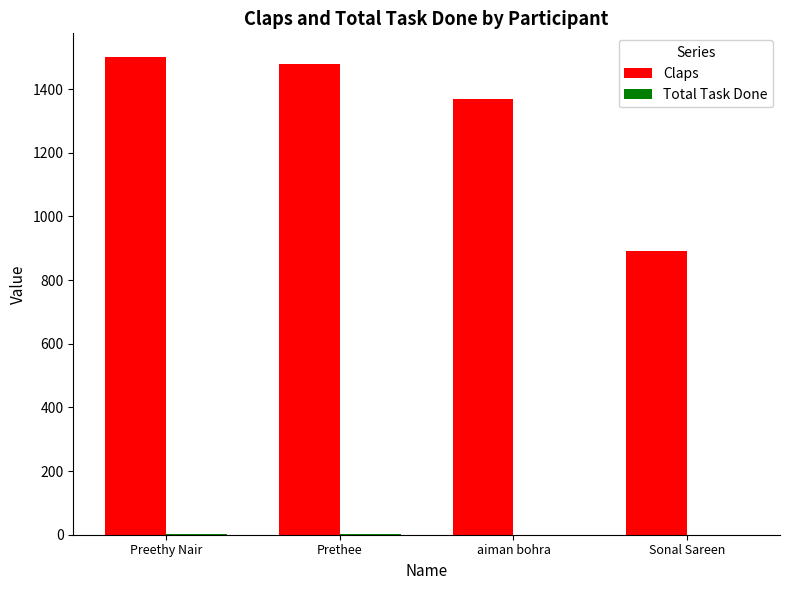

Is it true that Claps equals 1370 at aiman bohra?

True